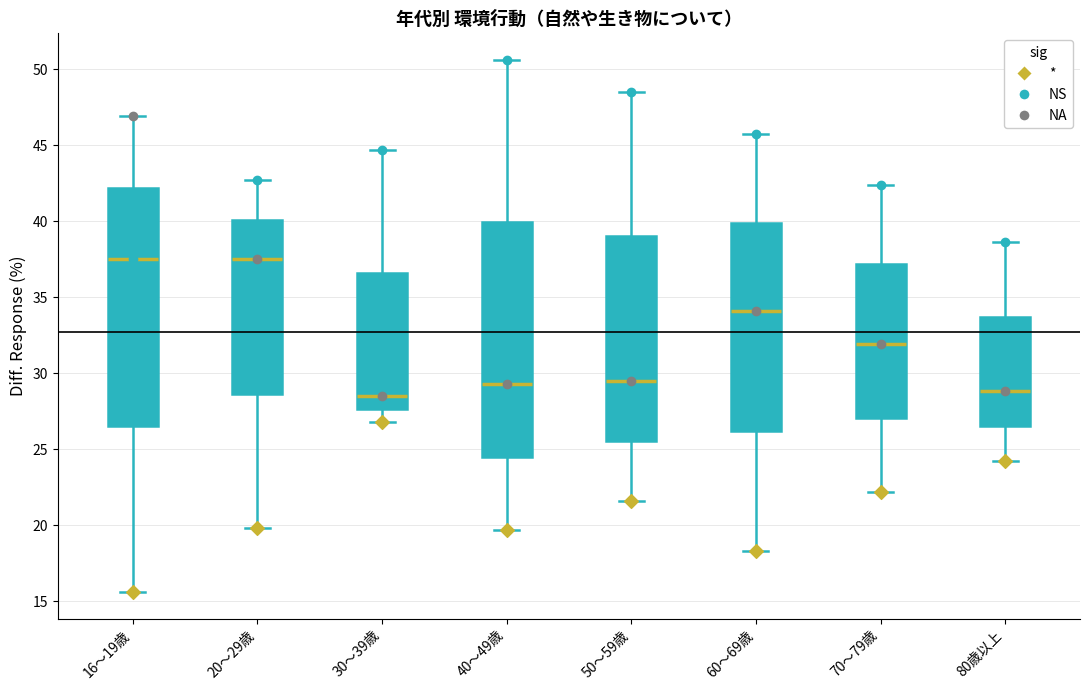

Where is the lower edge of the box for 80歳以上 on the y-axis? The values are not printed on the chart, so give them approximately, as read against the axis.

26.5